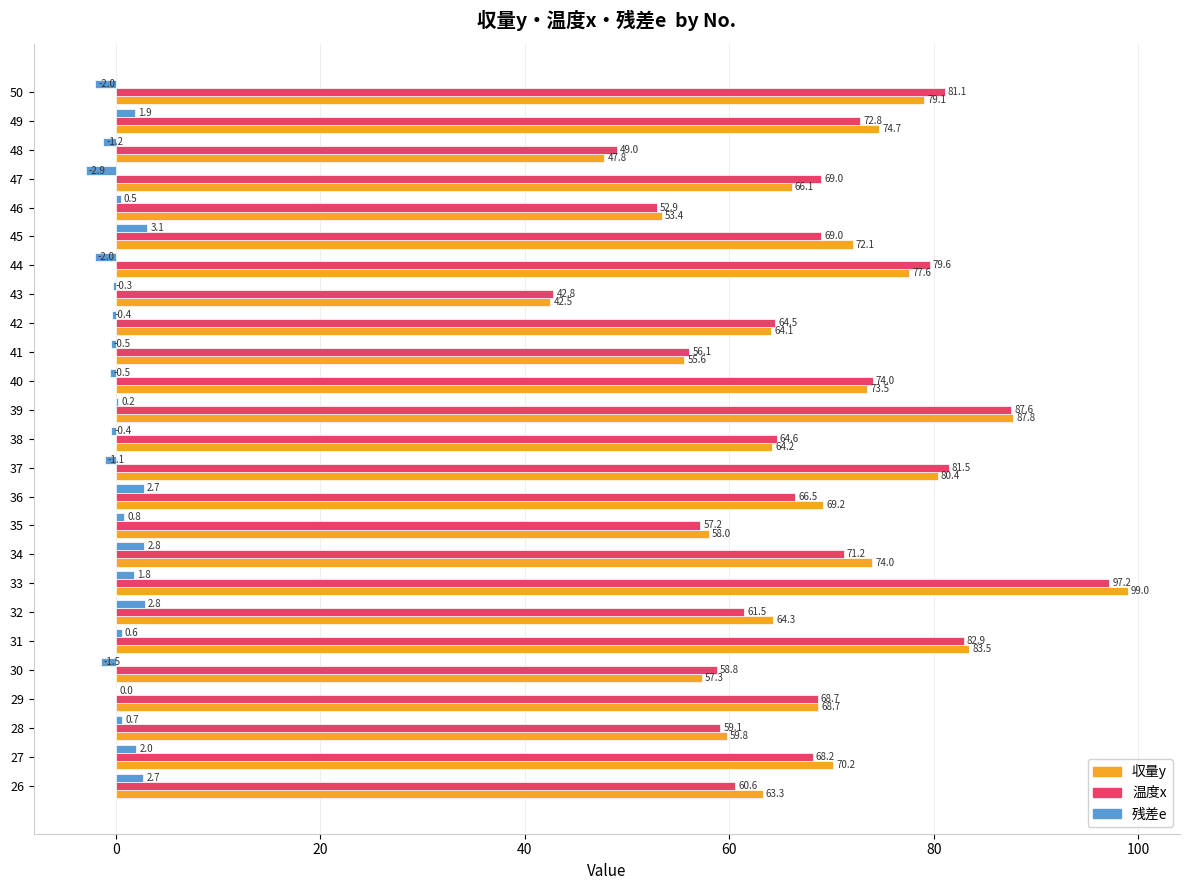

What are all the series names shown in the legend?

収量y, 温度x, 残差e